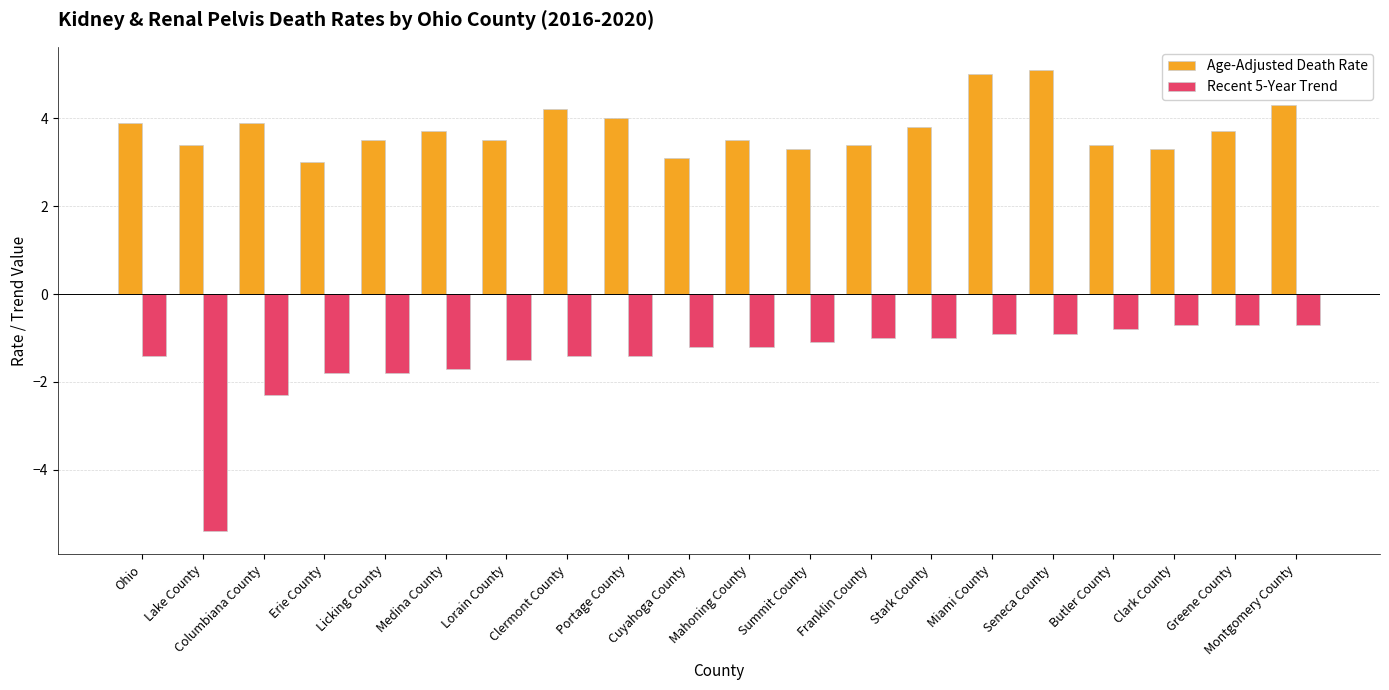

How many values in the Age-Adjusted Death Rate series exceed 3?

19